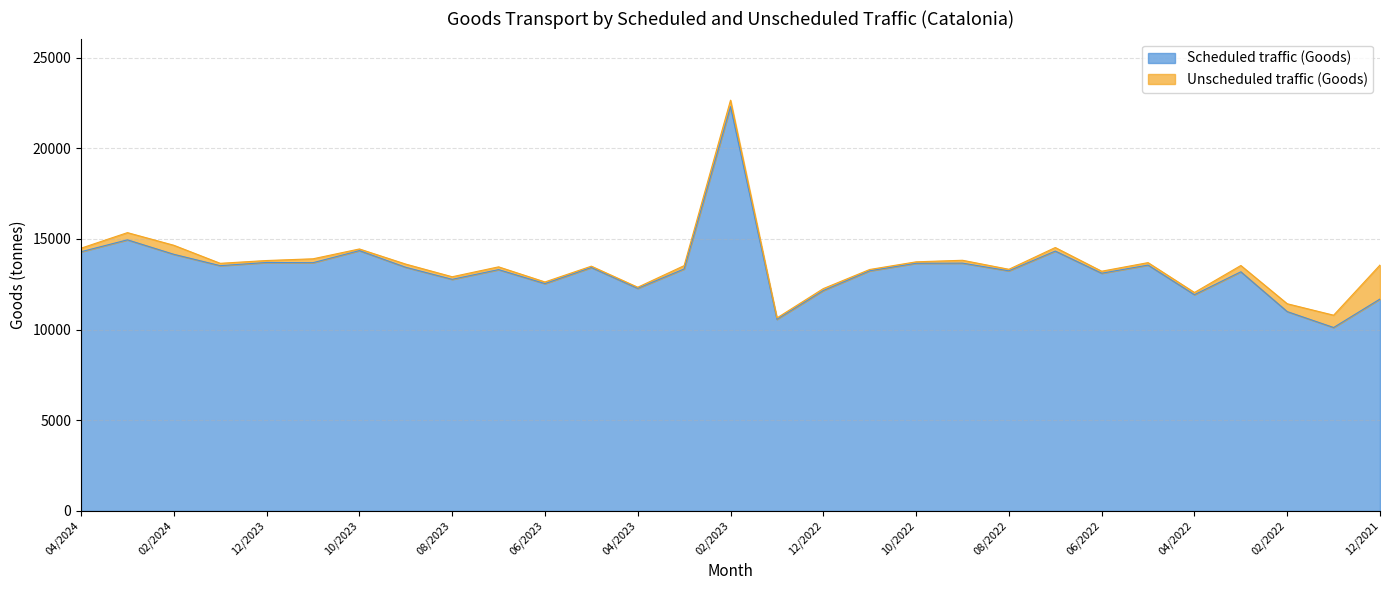

How many values are below 13344?

14